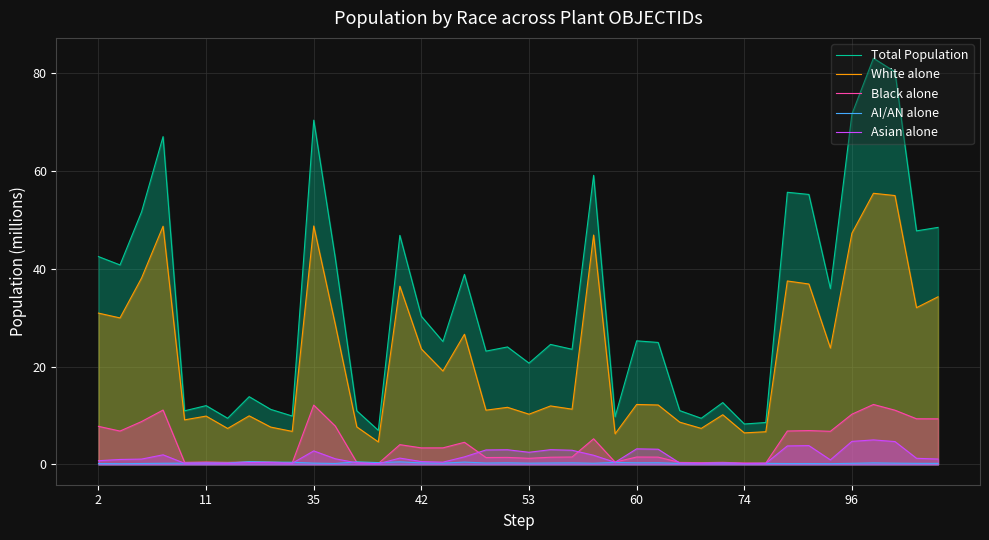

Which series has the largest total across all categories?

Total Population